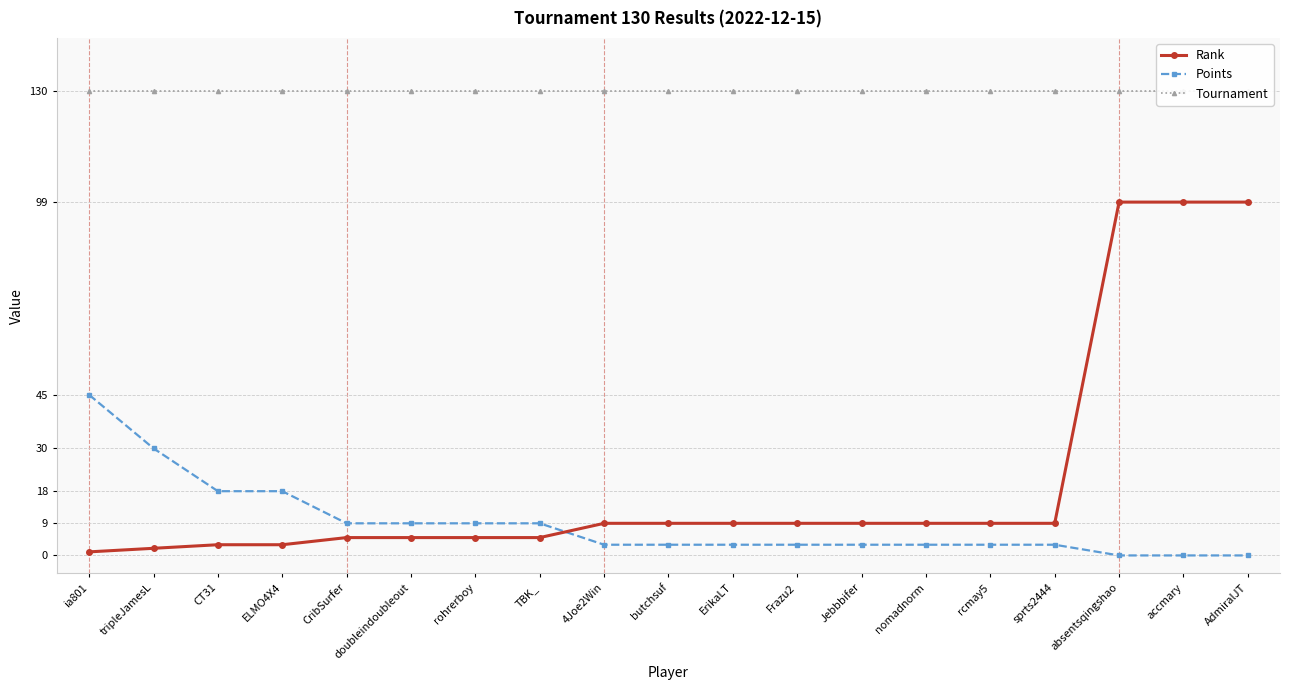

At which label is Points closest to 22?

CT31